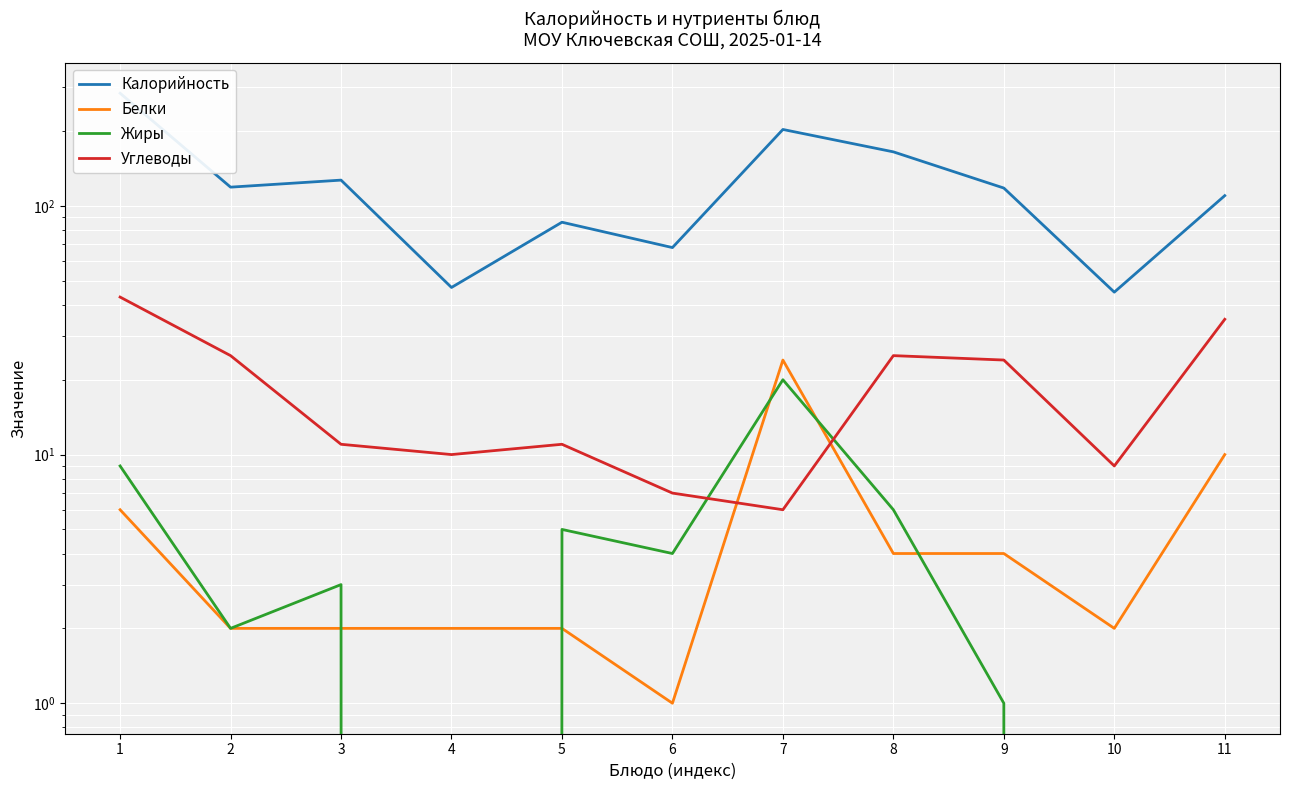

Reading left to right, list all the values displayed in this chart.

Калорийность: 284	119	127	47	86	68	203	165	118	45	110
Белки: 6	2	2	2	2	1	24	4	4	2	10
Жиры: 9	2	3	0	5	4	20	6	1	0	0
Углеводы: 43	25	11	10	11	7	6	25	24	9	35